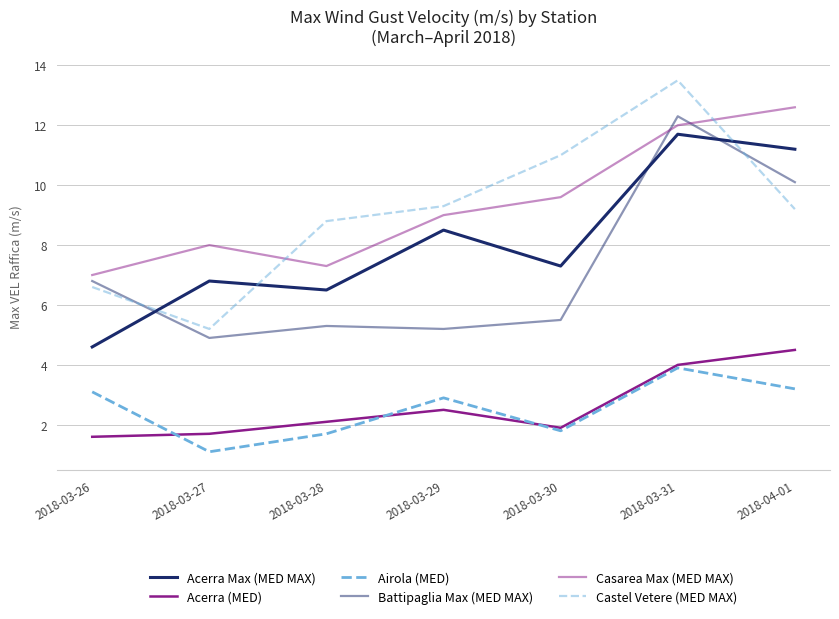

What is the approximate value of Castel Vetere (MED MAX) at 2018-03-31?

13.5